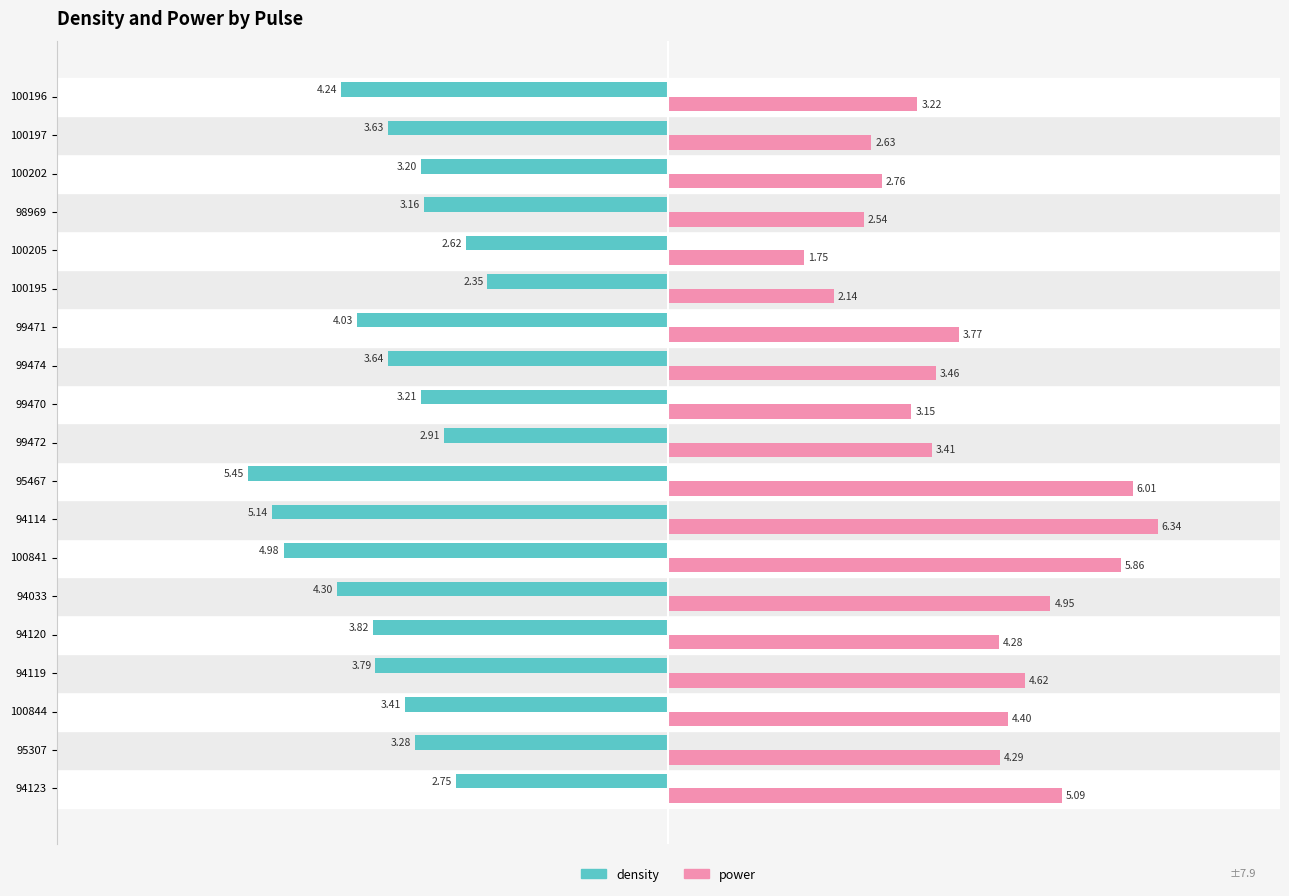

What is the total value across all series at 94120?

0.5